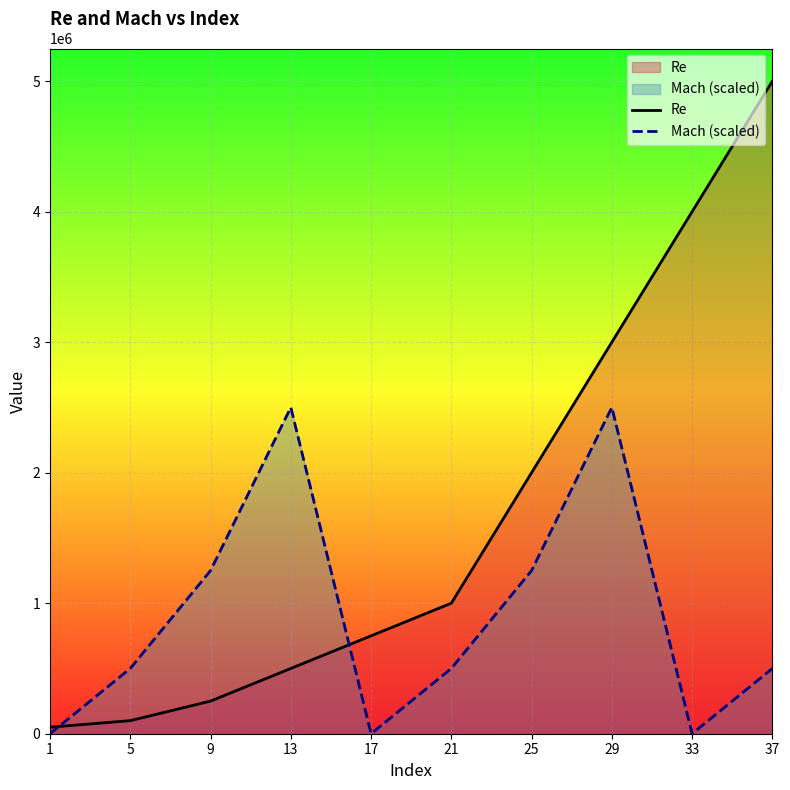

List the series in order of their peak value, lowest first.

Mach (scaled), Re